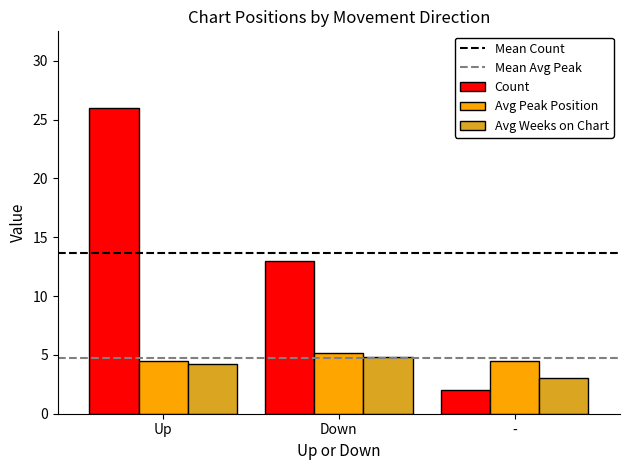

What is the greatest value displayed?

26.0